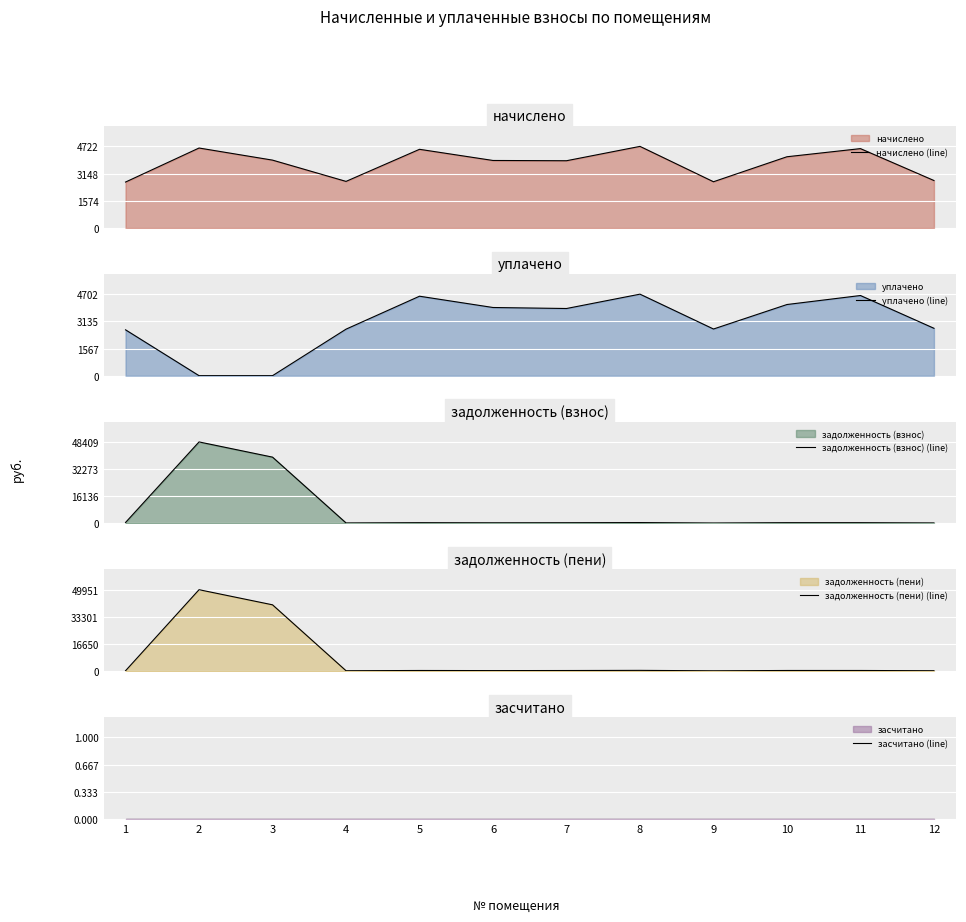

Reading left to right, transcribe all the data shown in this chart.

начислено (line): 2656.0	4627.2	3926.2	2694.2	4552.6	3905.8	3890.8	4722.2	2673.8	4121.7	4592.5	2744.8
уплачено (line): 2644.6	0.0	0.0	2682.7	4583.2	3932.1	3874.1	4702.0	2691.8	4104.1	4623.4	2733.1
задолженность (взнос) (line): 590.2	48409.1	39376.8	299.4	452.8	388.5	432.3	524.7	266.0	458.0	456.8	305.0
задолженность (пени) (line): 295.1	49951.5	40685.5	299.4	455.8	391.0	432.3	524.7	267.7	458.0	459.8	305.0
засчитано (line): 0.0	0.0	0.0	0.0	0.0	0.0	0.0	0.0	0.0	0.0	0.0	0.0